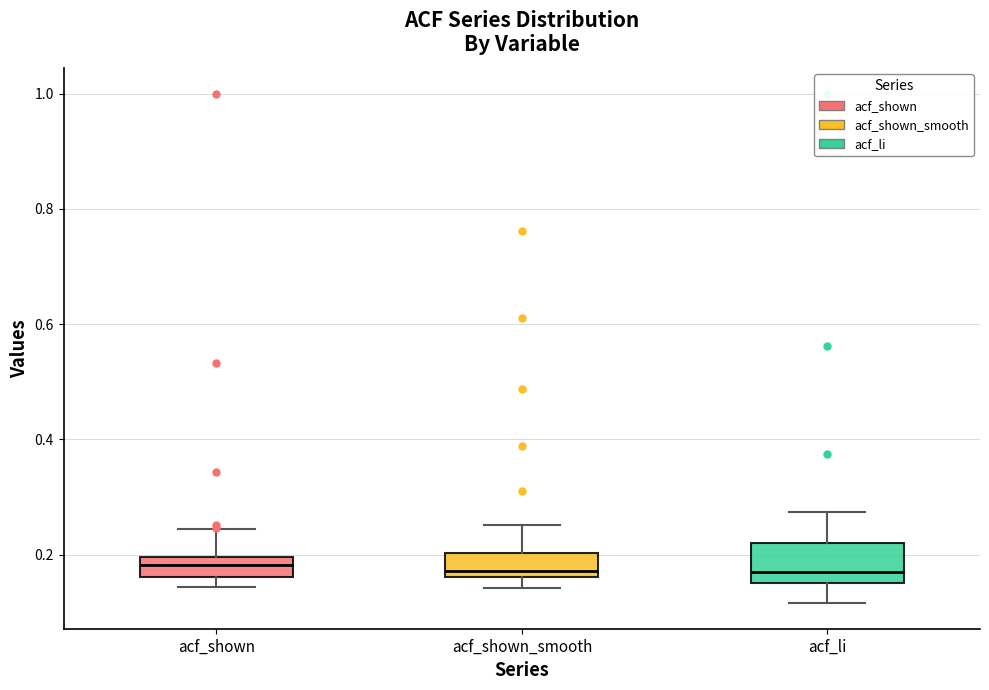

Reading left to right, read every box against the y-axis: the position of its median line, the range the box covers, and the ends of its whiskers. The values are not printed on the chart, so give them approximately, as read against the axis.

acf_shown: median 0.18, box 0.16 to 0.20, whiskers 0.14 to 0.24
acf_shown_smooth: median 0.18, box 0.16 to 0.20, whiskers 0.14 to 0.26
acf_li: median 0.18, box 0.16 to 0.22, whiskers 0.12 to 0.28